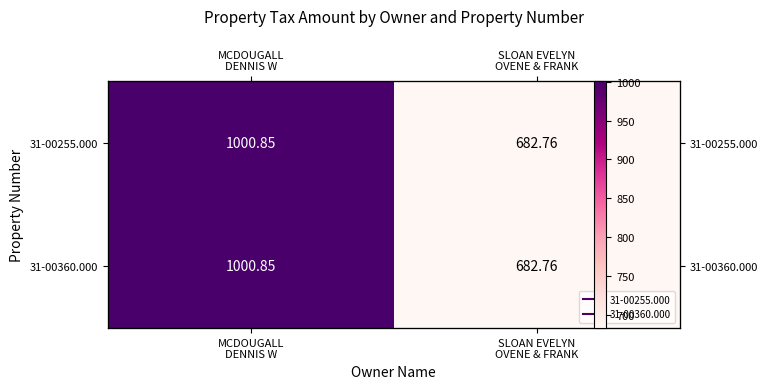

What is the sum of all 31-00360.000 values?

1683.6